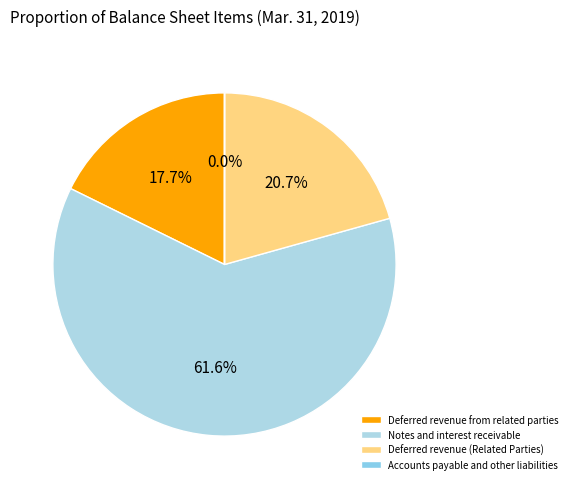

Do Deferred revenue from related parties and Notes and interest receivable together represent more than half of the pie?

Yes